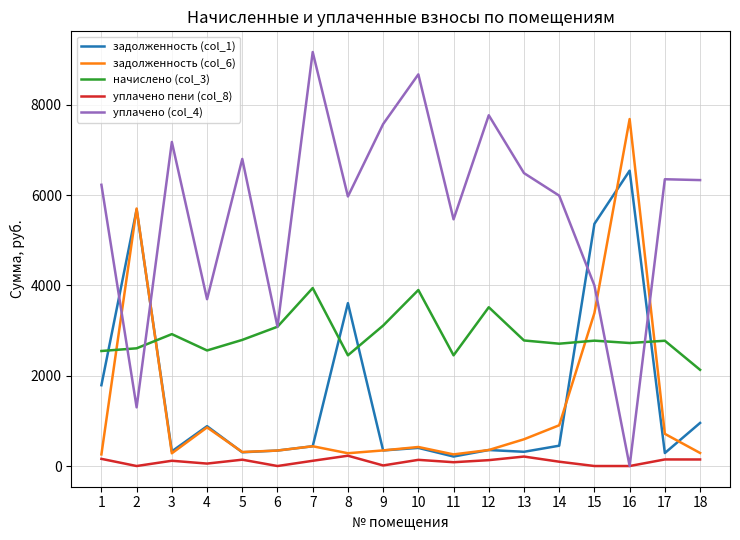

At which category is the sum across all series the highest?

16